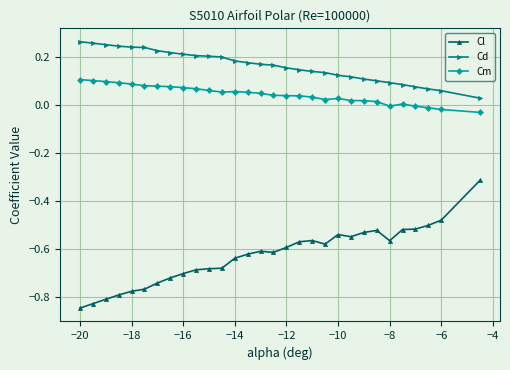

Which series has the largest total across all categories?

Cd